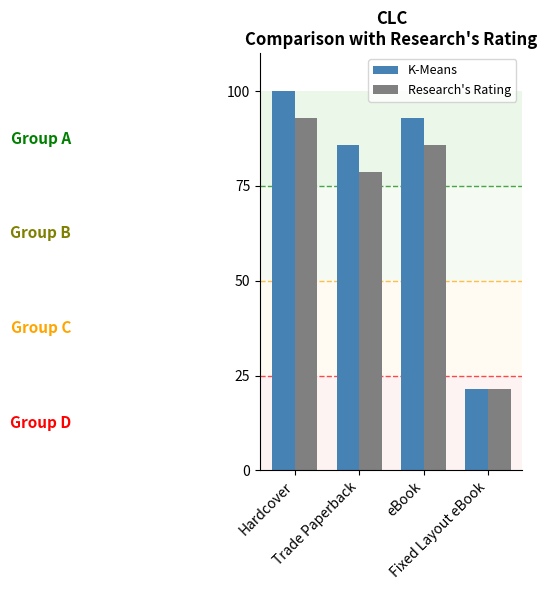

How many data points in Research's Rating are less than 85?

2